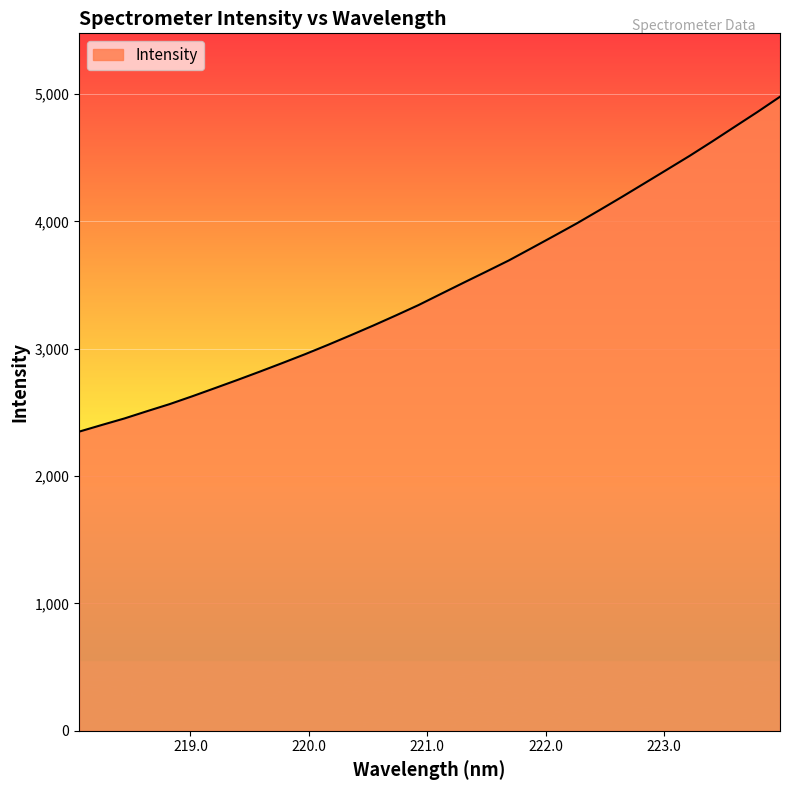

What is the maximum value shown in the chart?

4979.7